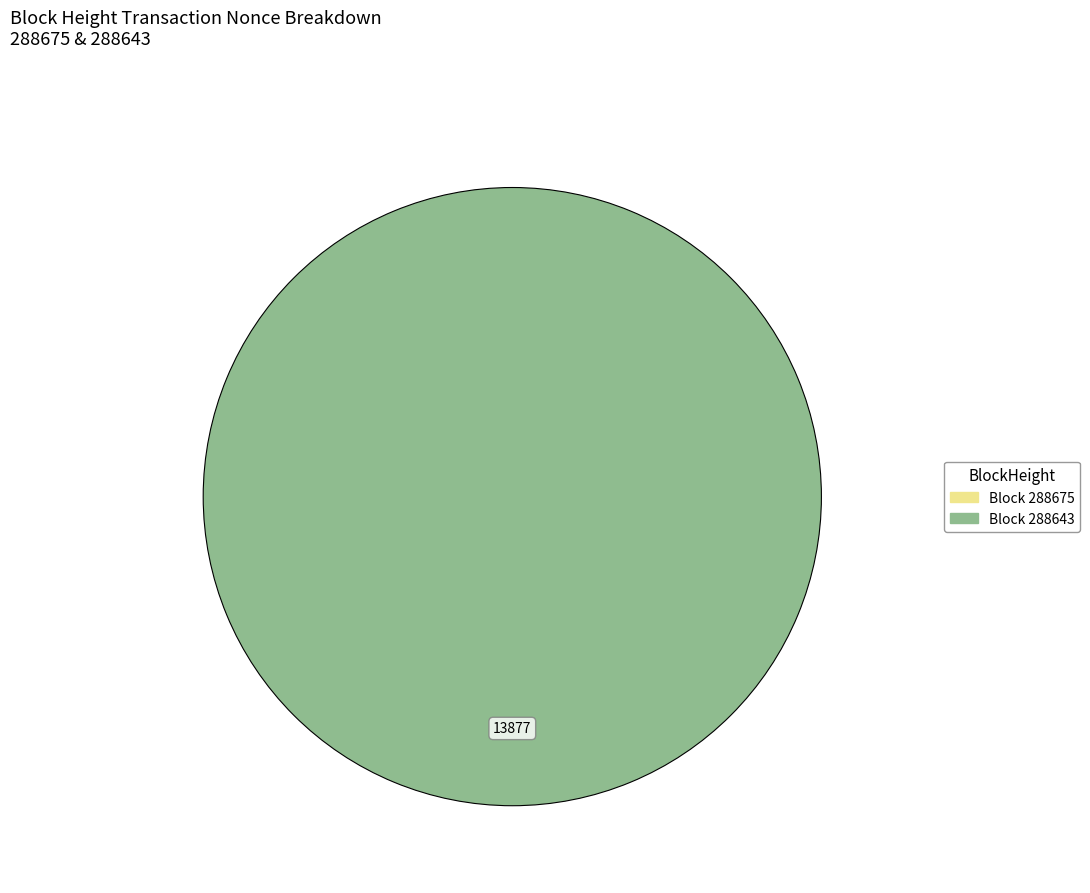

What is the change in value from 288675 to 288643?

+13877